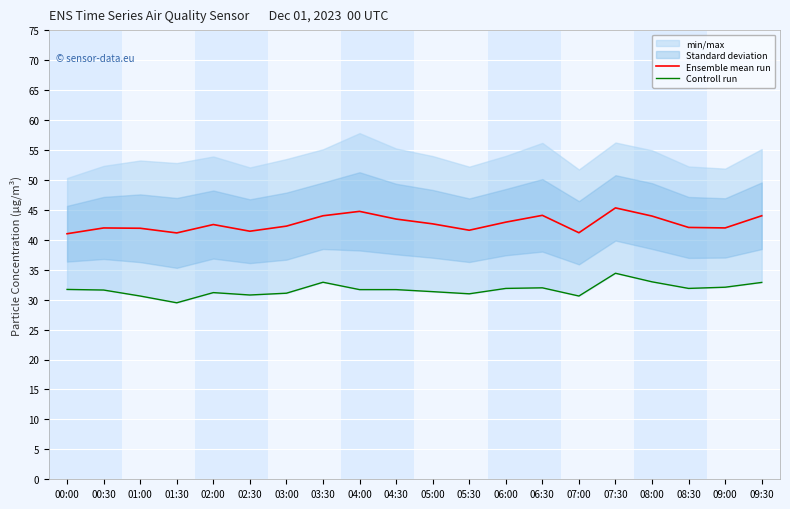

True or false: Controll run and Ensemble mean run cross at least once.

False